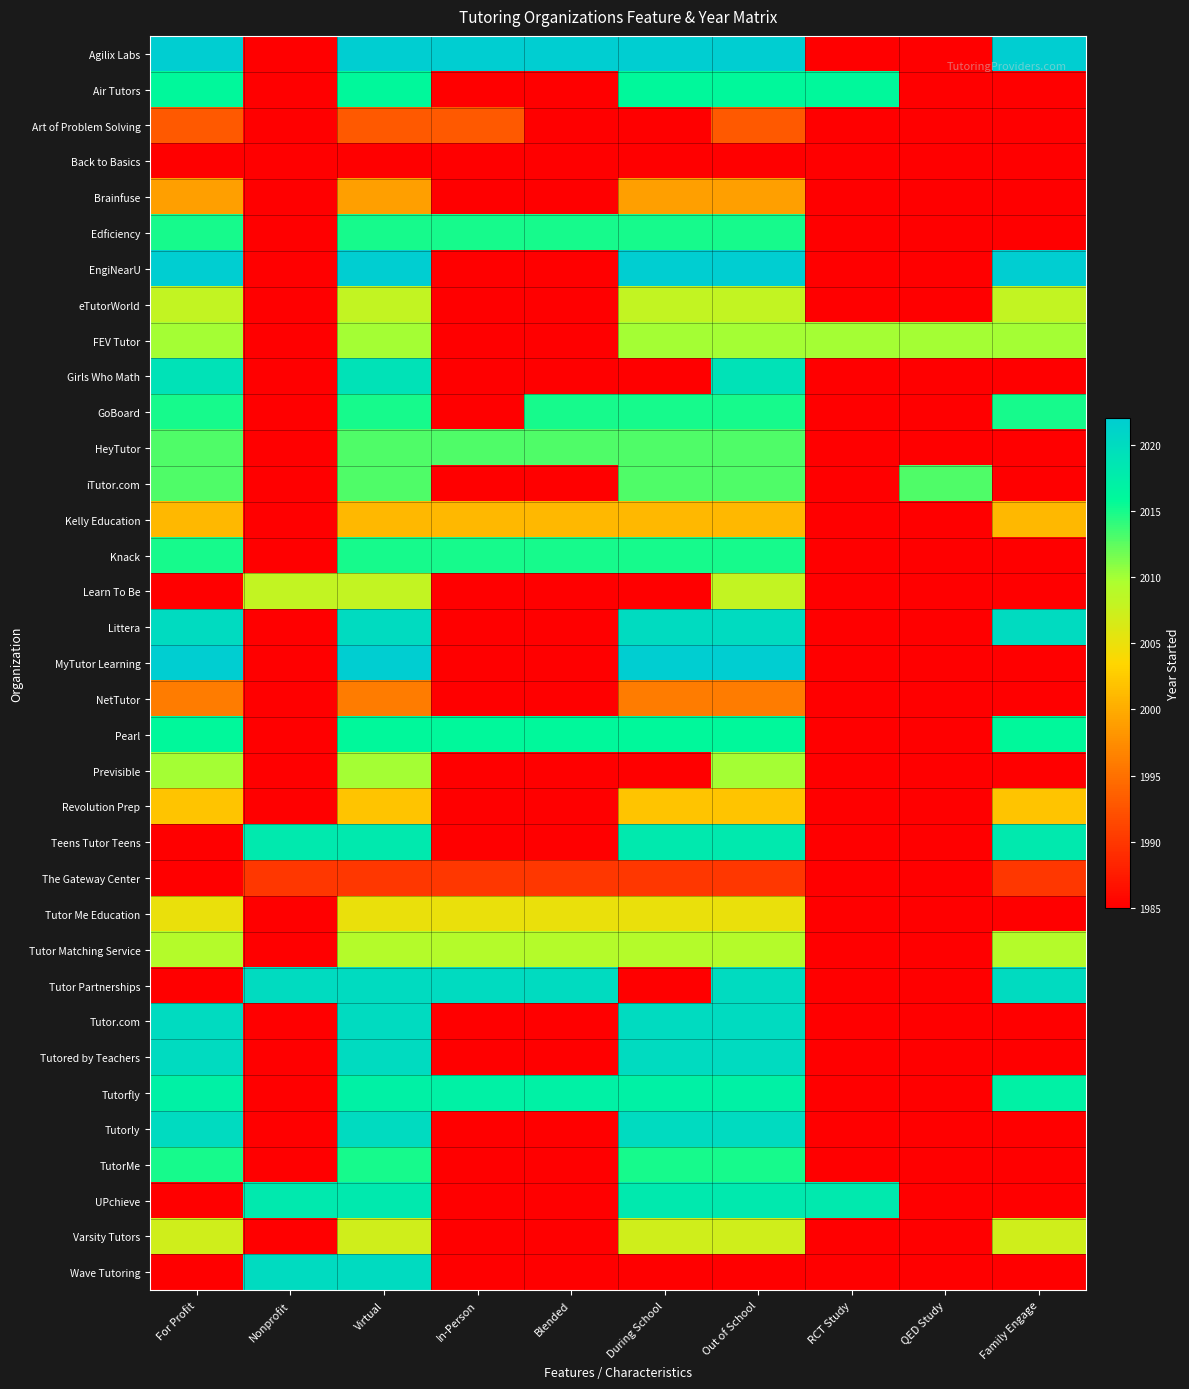

How many distinct data groups are displayed?

35